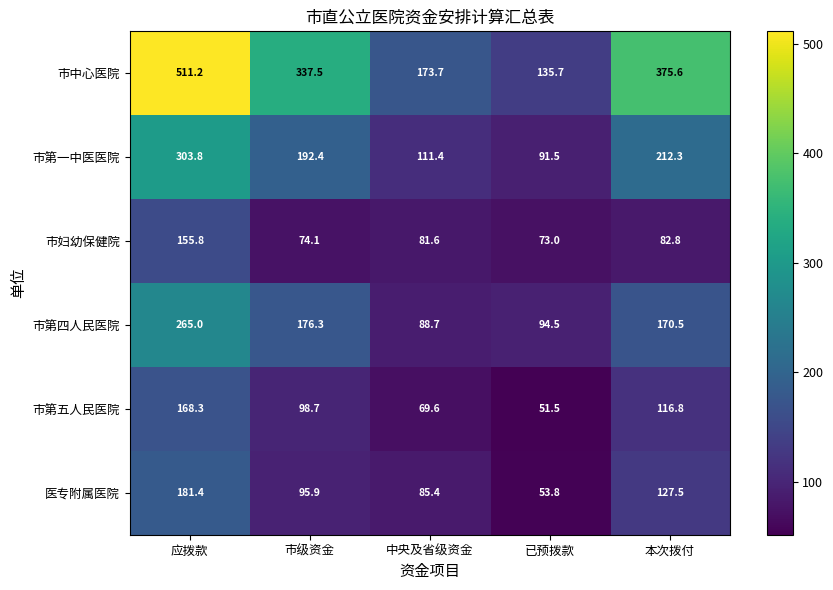

The value of 市第五人民医院 at 中央及省级资金 is 69.6. True or false?

True